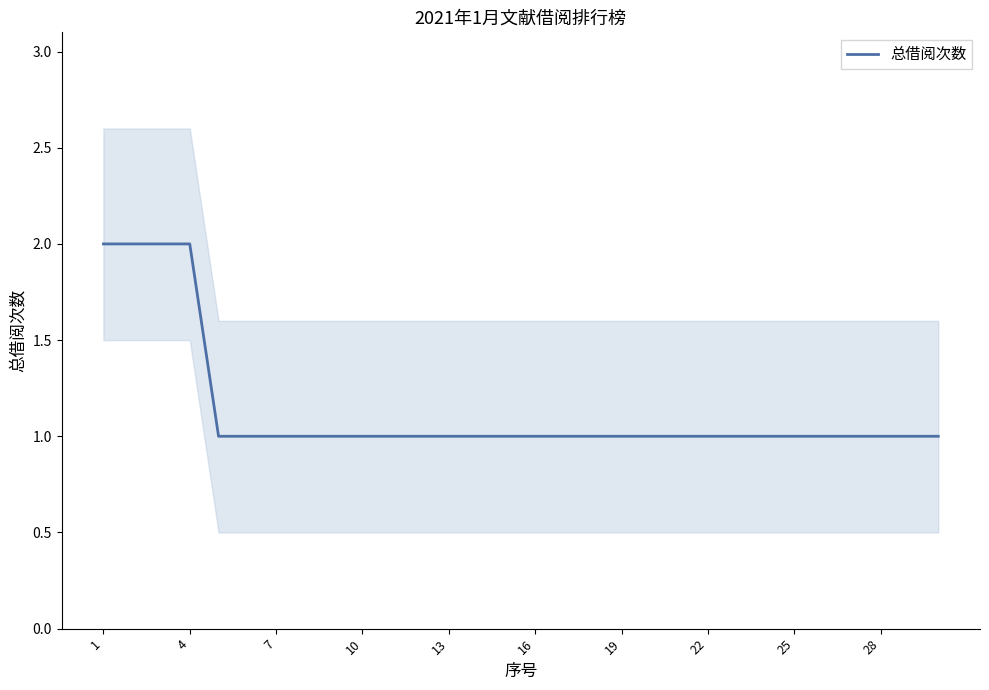

True or false: 总借阅次数 has a value of 1 at 22.

True